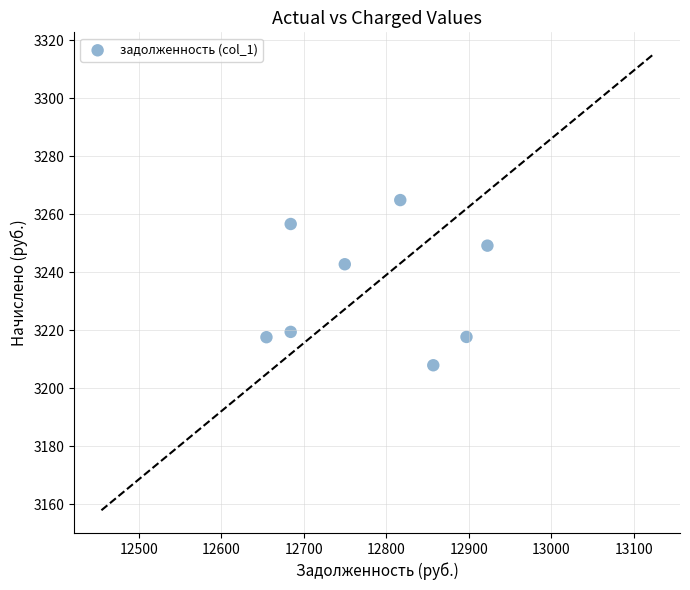

What is the range of X values (max minus min)?

267.8